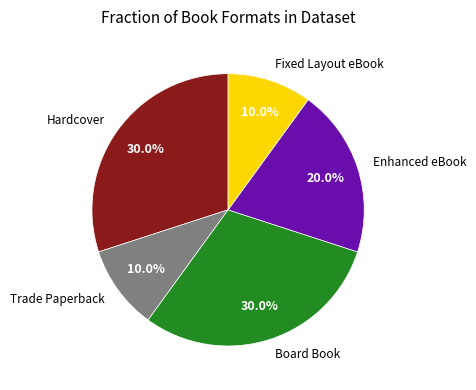

True or false: Board Book accounts for 30% of the total.

True